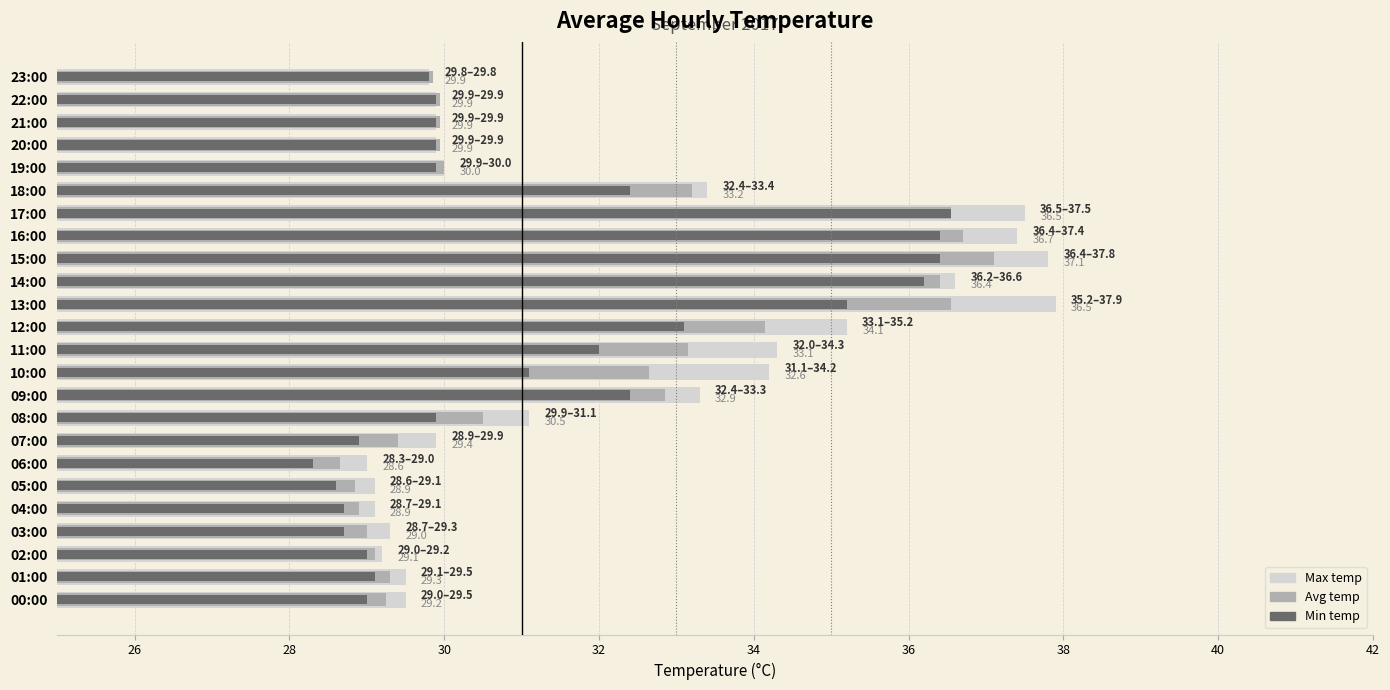

What is the value of the avg_temp bar at the 10th from the left?

32.9